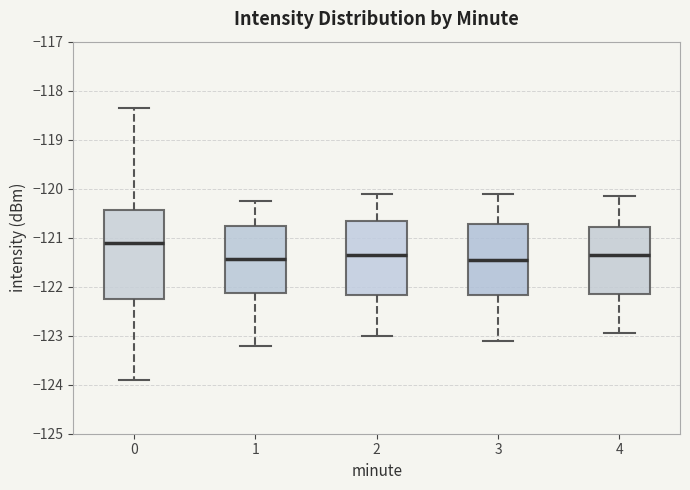

Where does the upper whisker of the box at x = 0 end on the y-axis? The values are not printed on the chart, so give them approximately, as read against the axis.

-118.3